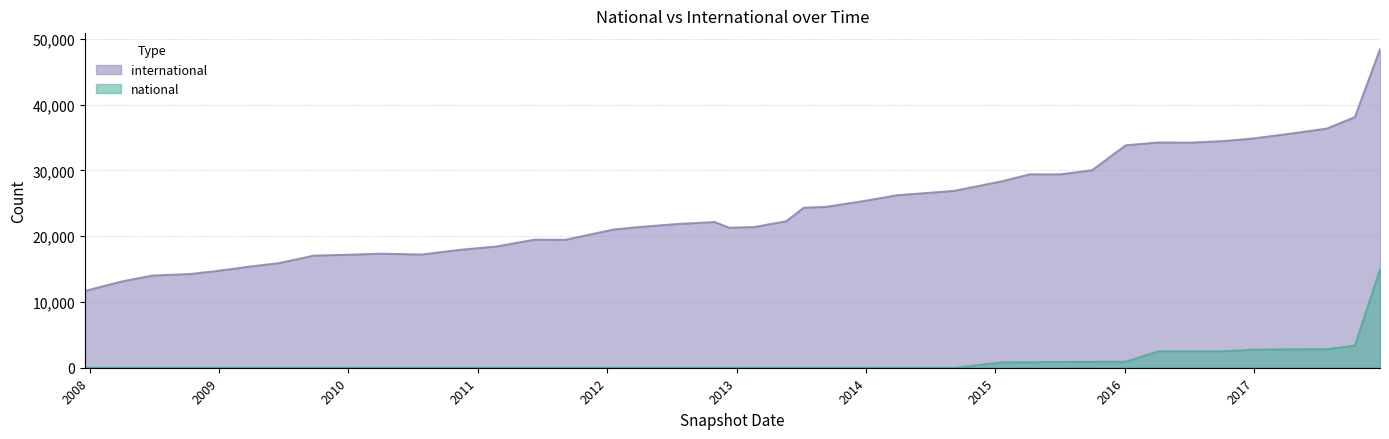

What is the value of the national point at the 12th from the left?

1